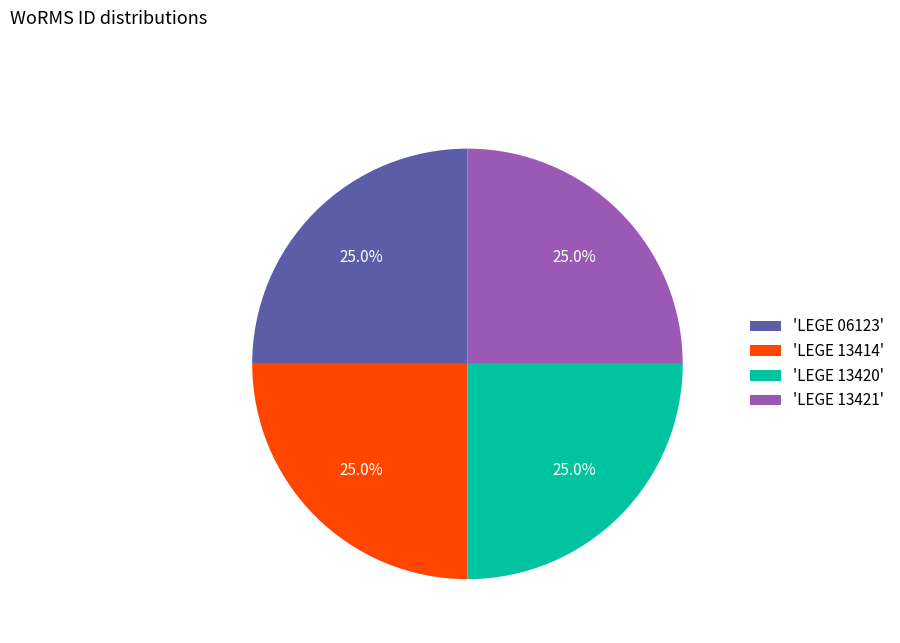

Combined, what portion of the pie is 'LEGE 13414' and 'LEGE 13420'?

50.0%